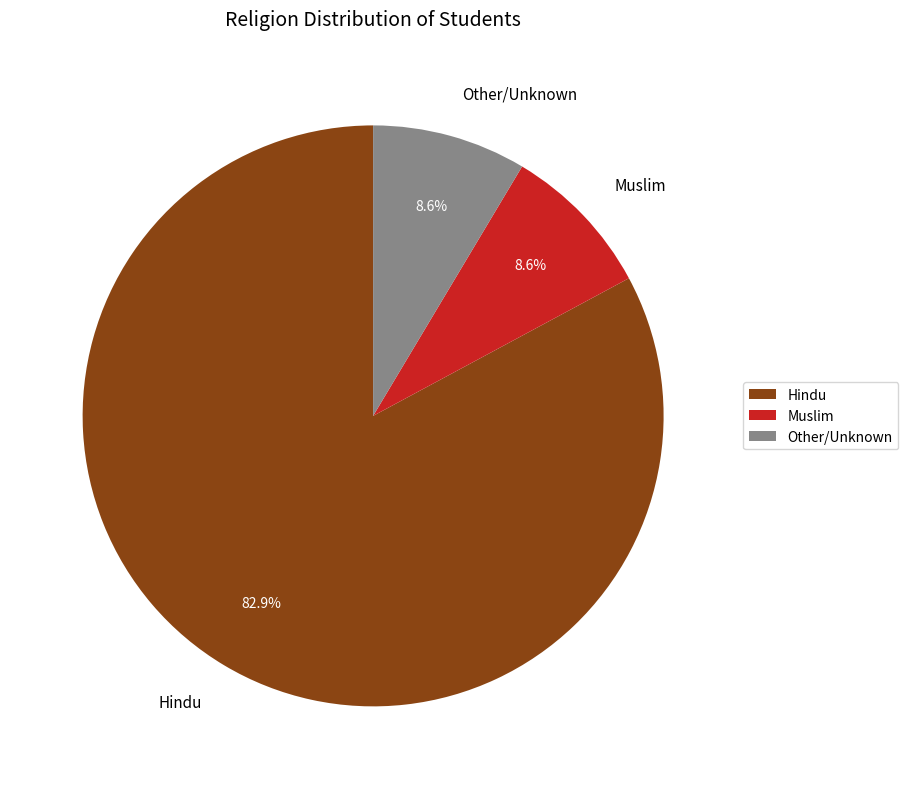

Count the number of slices in the pie.

3